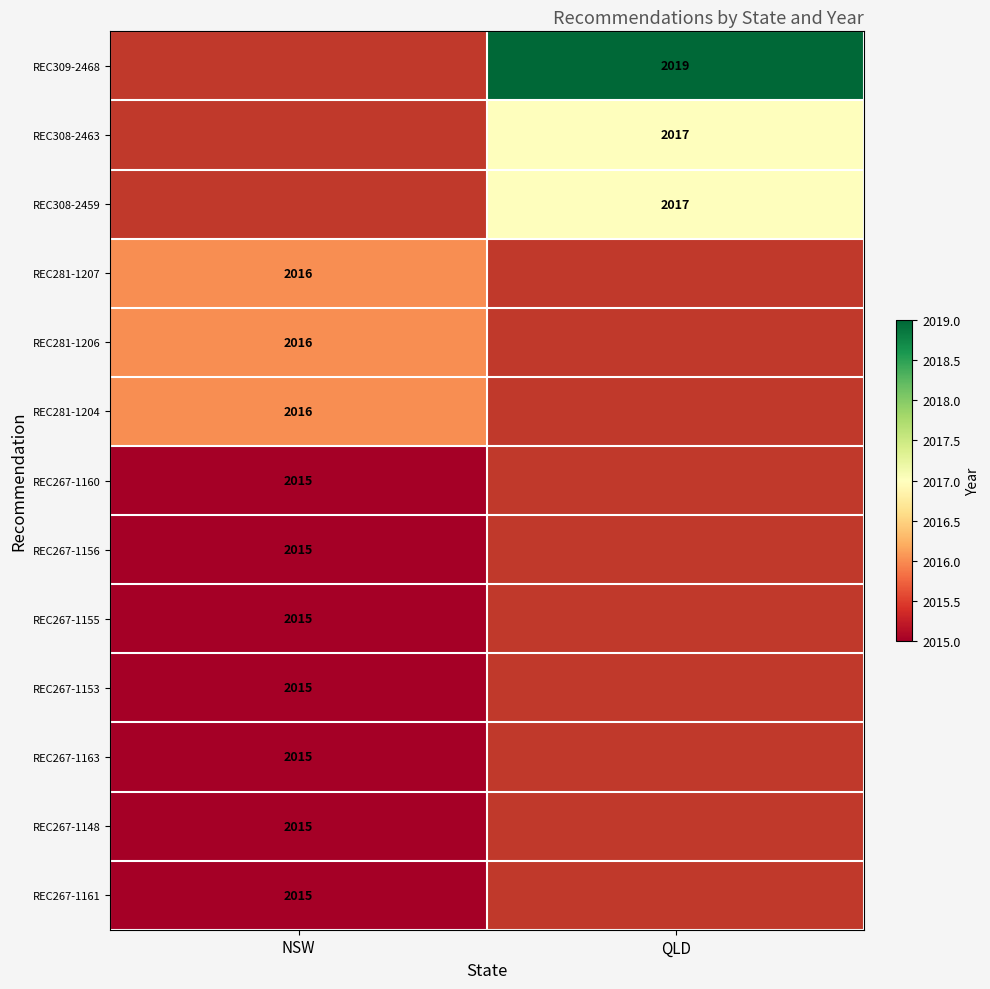

True or false: REC308-2459 has a value of 540 at QLD.

False